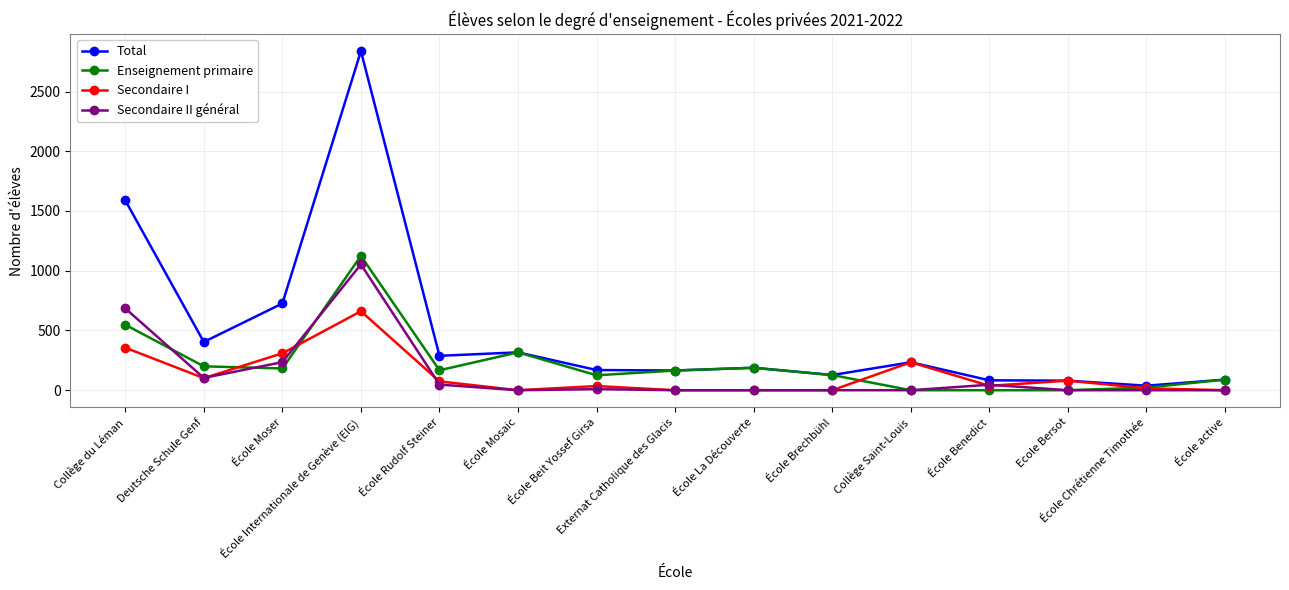

Which series has the largest total across all categories?

Total